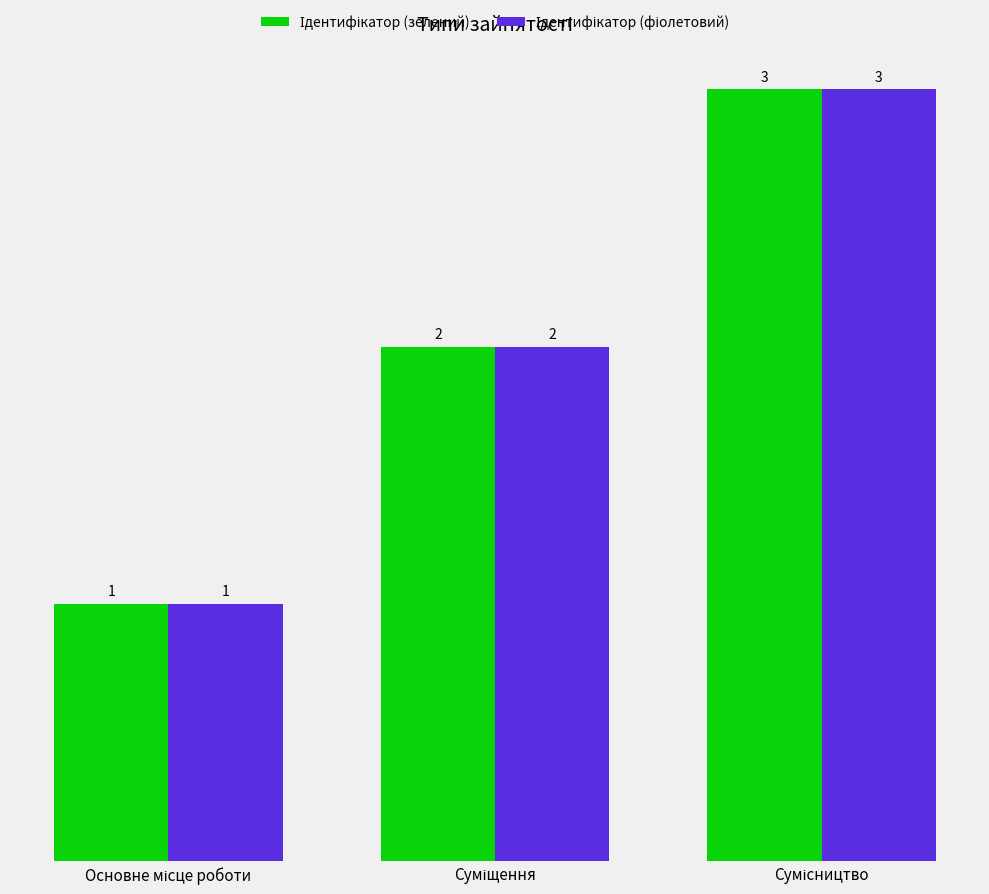

What is the label of the 3rd bar from the right?

Основне місце роботи